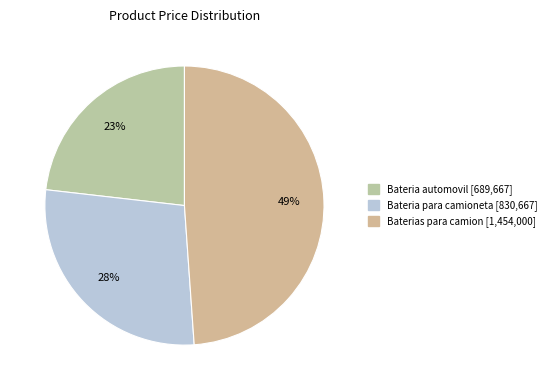

To the nearest percent, what is the difference between the largest and smallest slice percentages?

26%